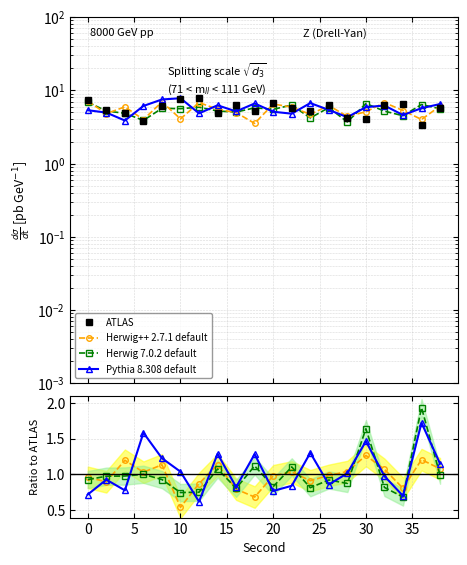

What are all the series names shown in the legend?

ATLAS, Herwig++ 2.7.1 default, Herwig 7.0.2 default, Pythia 8.308 default